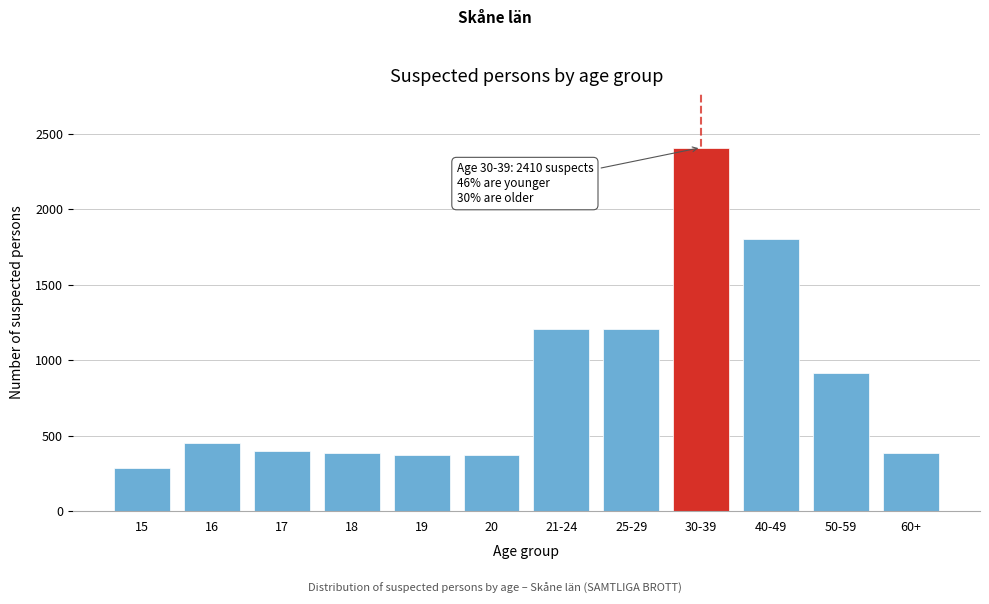

What is the difference between the second highest and second lowest values?

1430